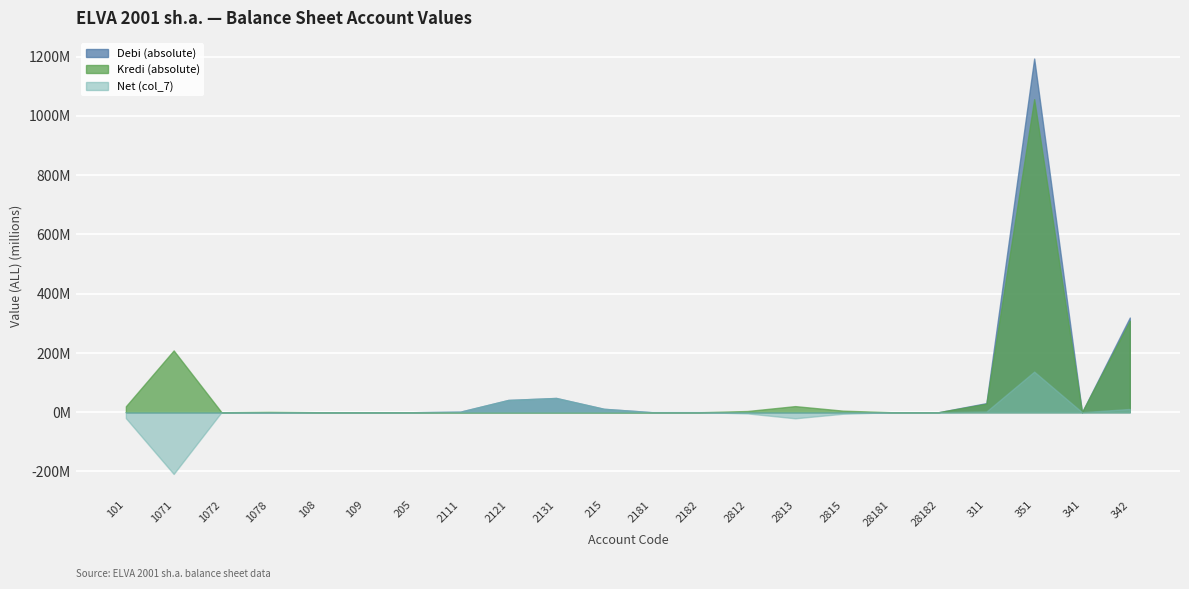

How many negative values does the Net (col_7) series have?

8